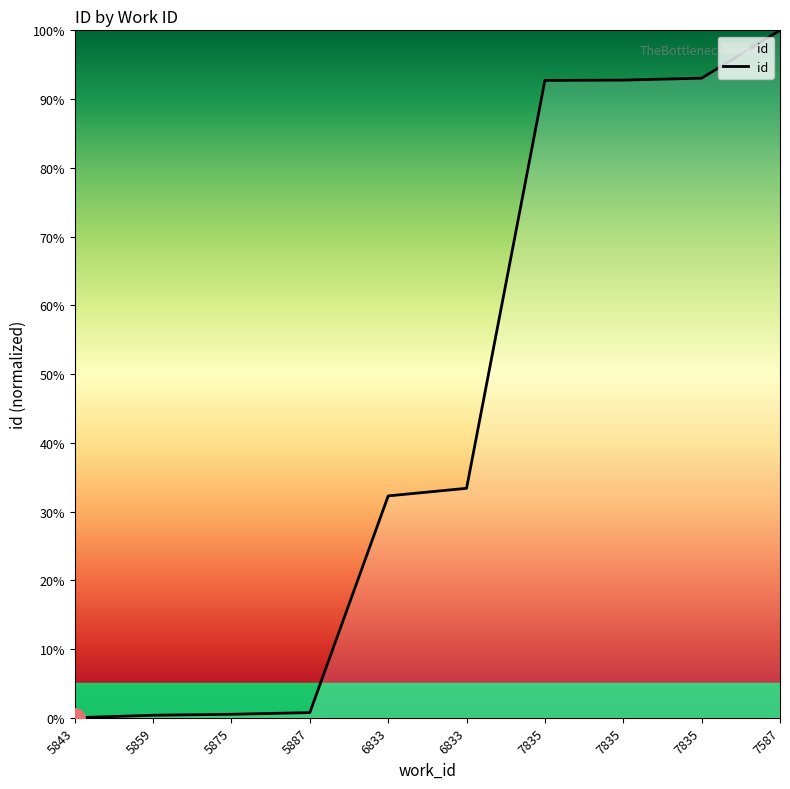

Reading left to right, list all the values displayed in this chart.

0.0	0.4	0.5	0.7	32.3	33.4	92.7	92.8	93.0	100.0